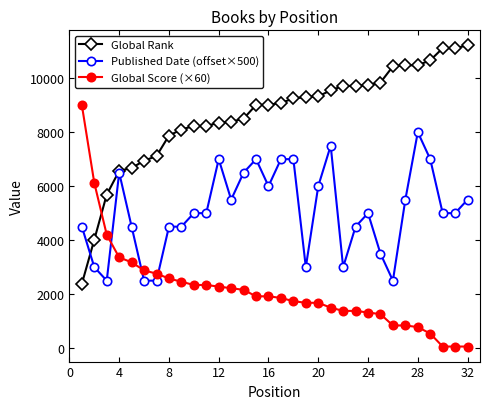

After their last crossing, which series has the higher values: Global Rank or Global Score (×60)?

Global Rank